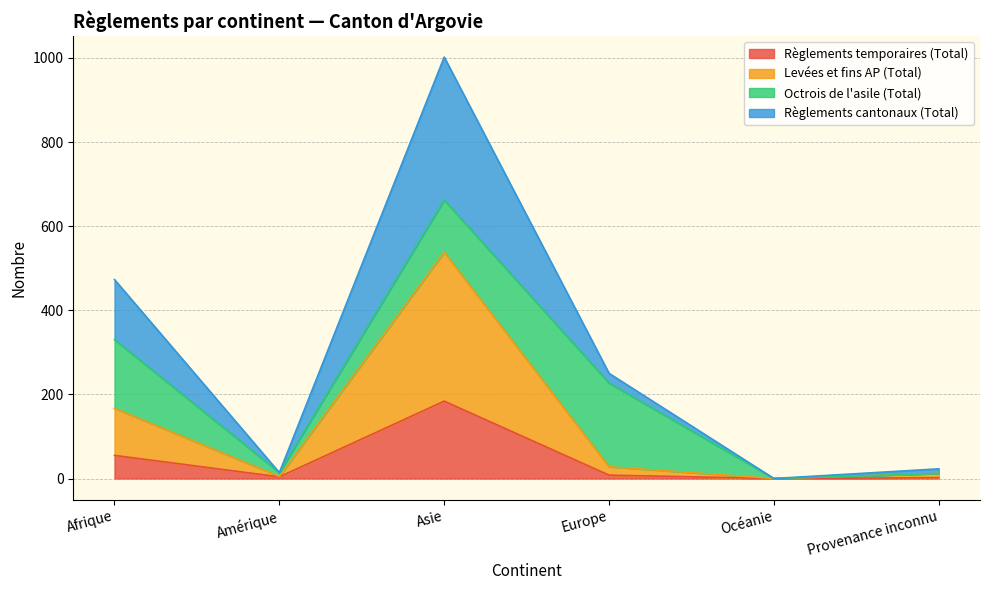

At which category is the sum across all series the highest?

Asie